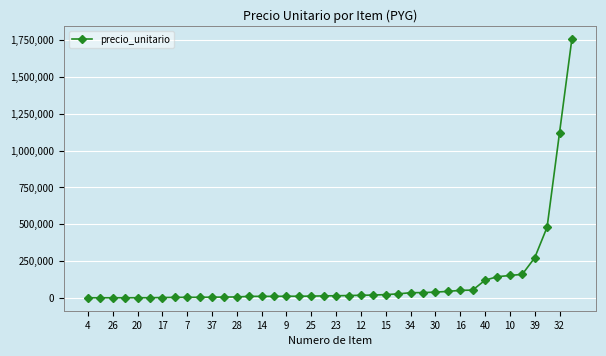

What is the sum of all values?

4698560